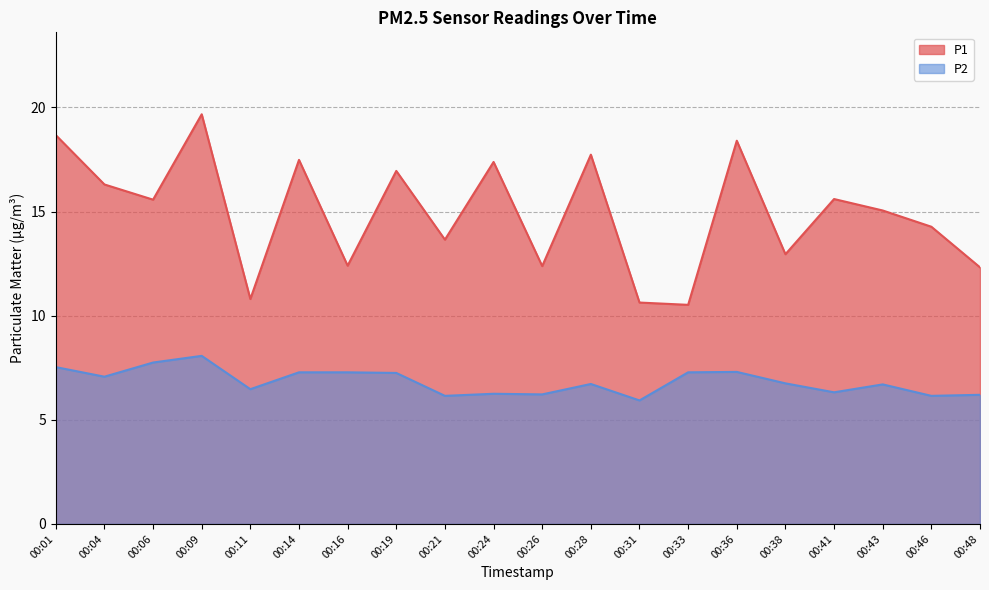

How many values in the P1 series exceed 15?

11